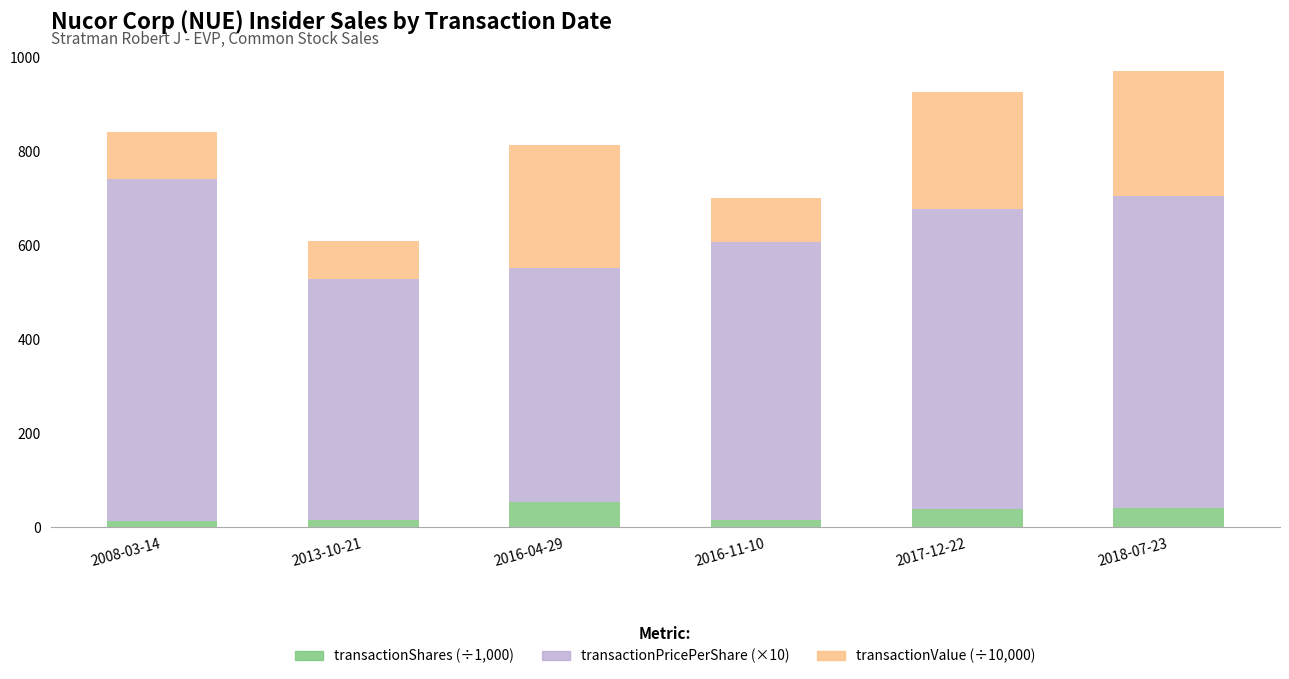

What is the highest value of the transactionShares (÷1,000) series?

52.6